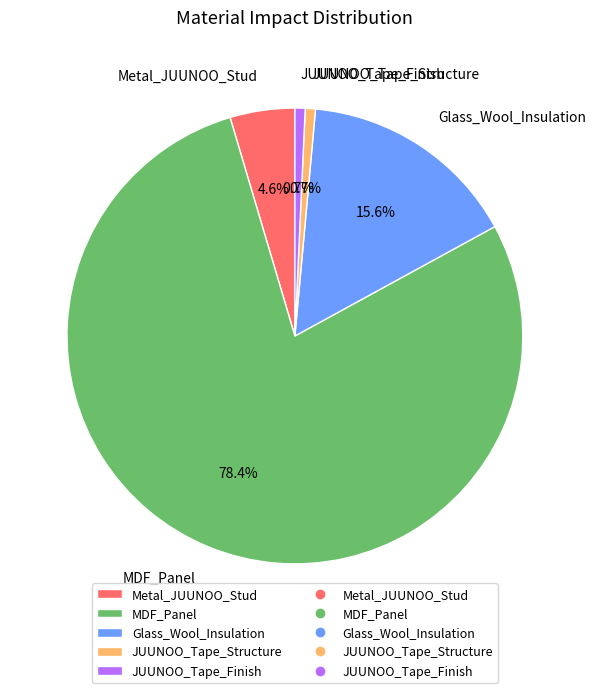

Count the number of slices in the pie.

5